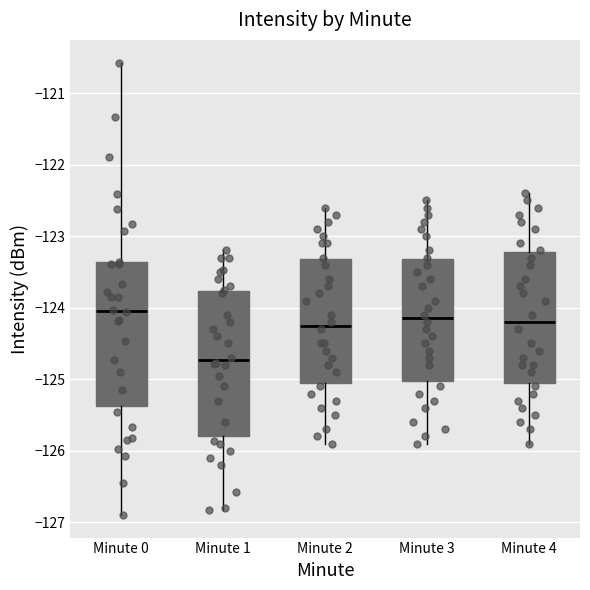

Which box's median line is the highest?

Minute 0